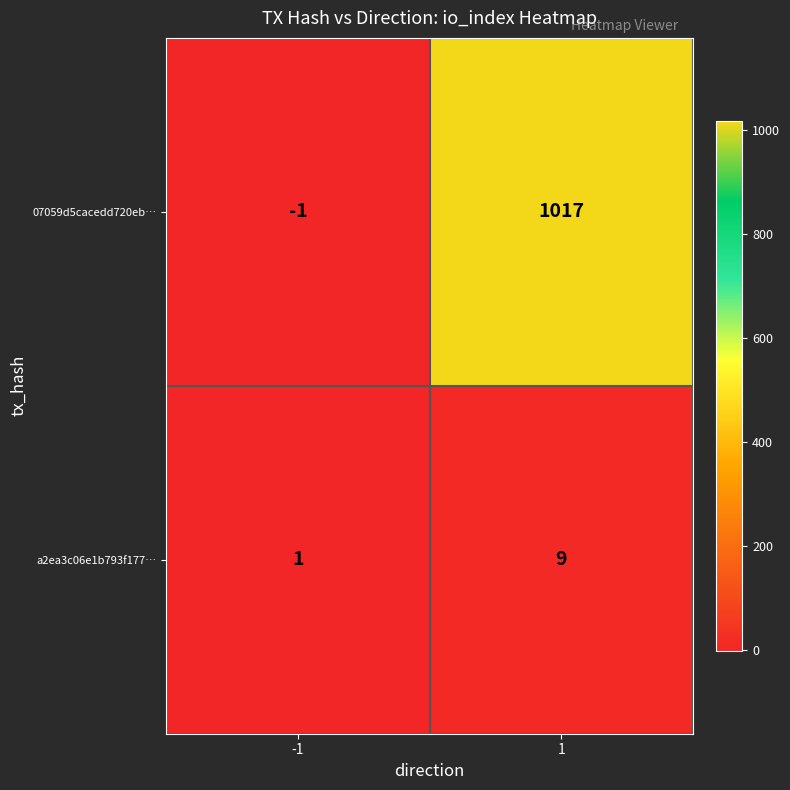

What is the sum of all a2ea3c06e1b793f177… values?

10